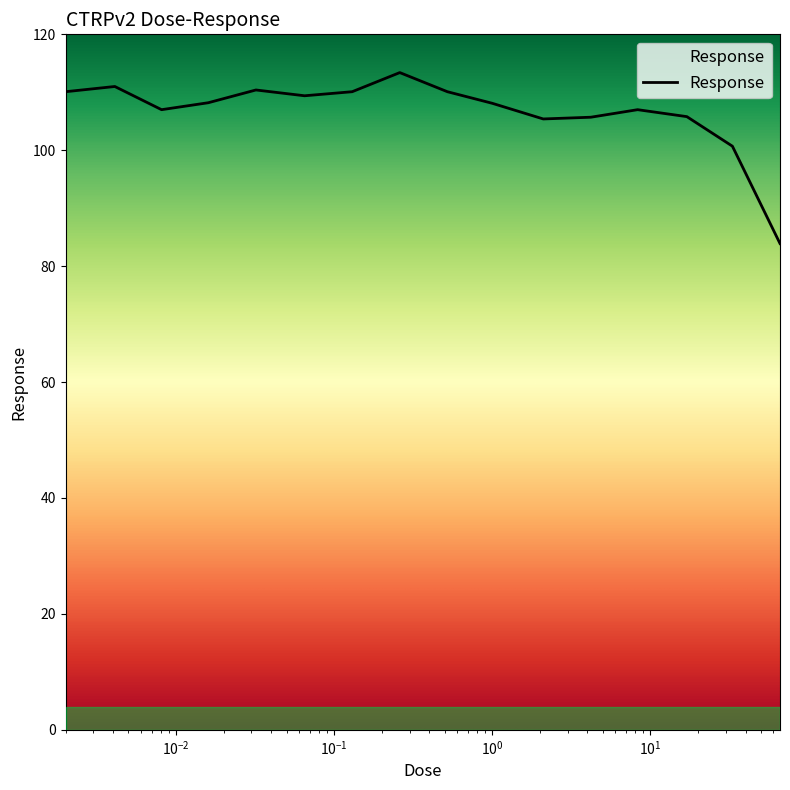

How many data points does each series have?

16